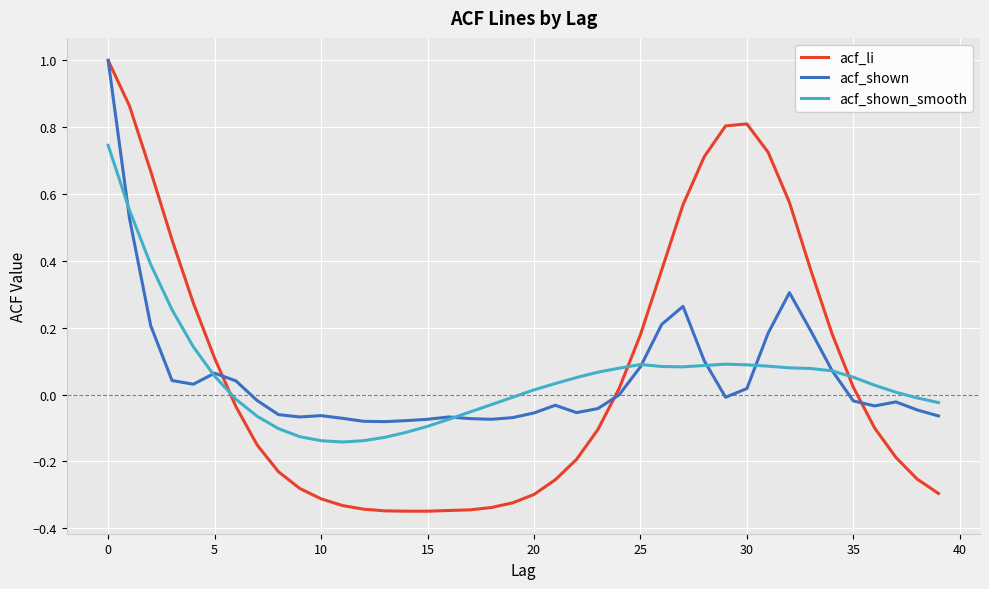

What is the greatest value displayed?

1.0